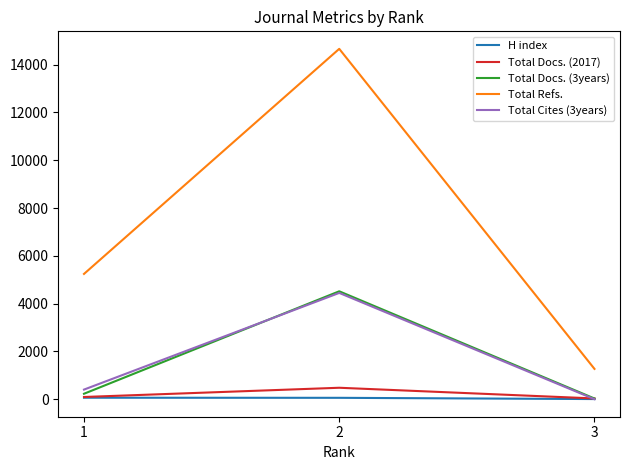

Where is H index nearest to the value 35?

2